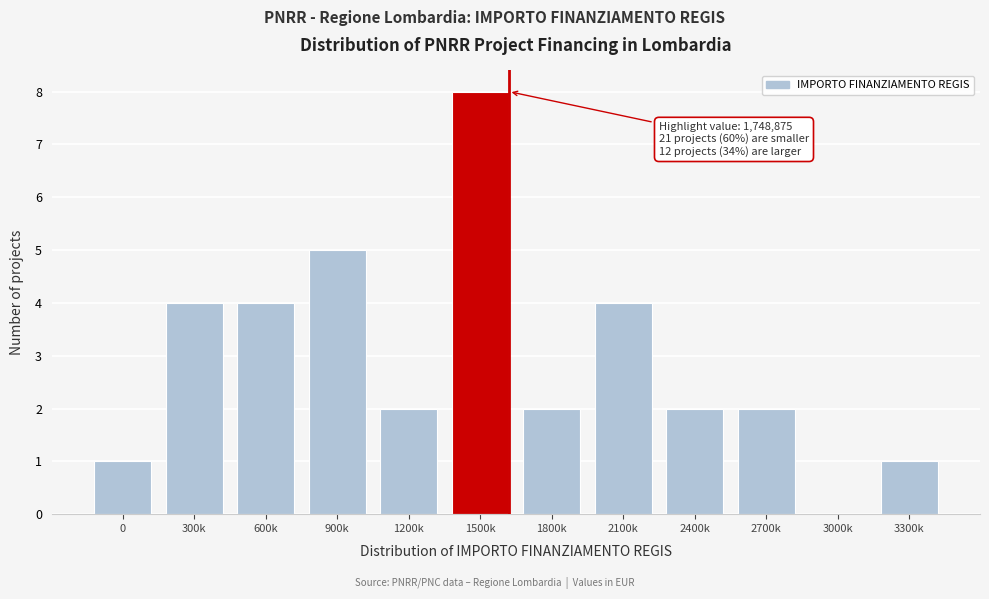

Reading left to right, what are all the values shown in this chart?

0=1	300k=4	600k=4	900k=5	1200k=2	1500k=8	1800k=2	2100k=4	2400k=2	2700k=2	3000k=0	3300k=1